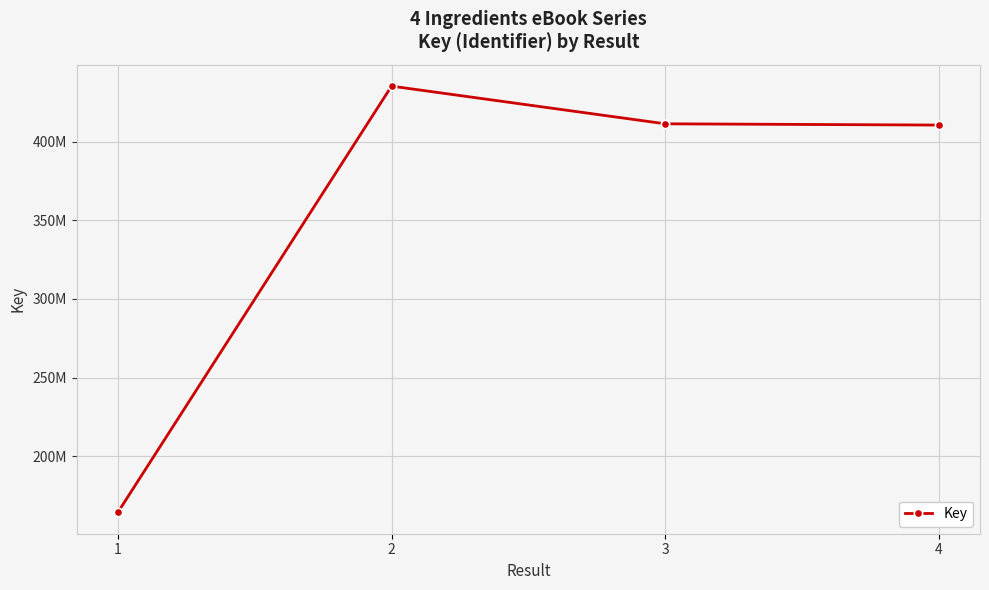

What is the difference between the values at 1 and 3?

246907207